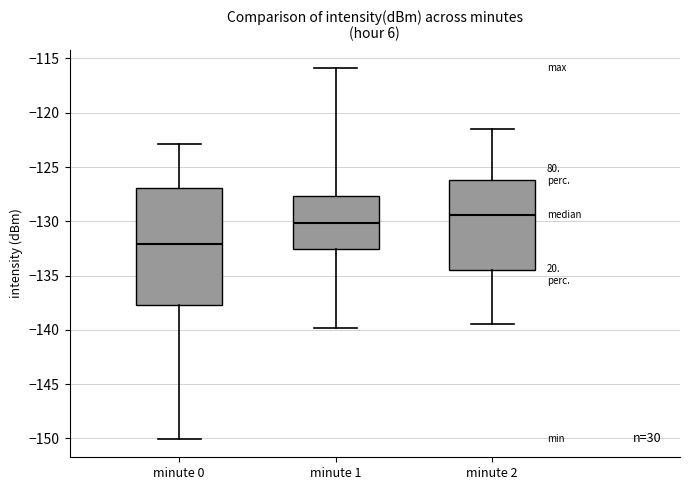

Comparing the boxes themselves (not the whiskers), which one is the tallest?

minute 0